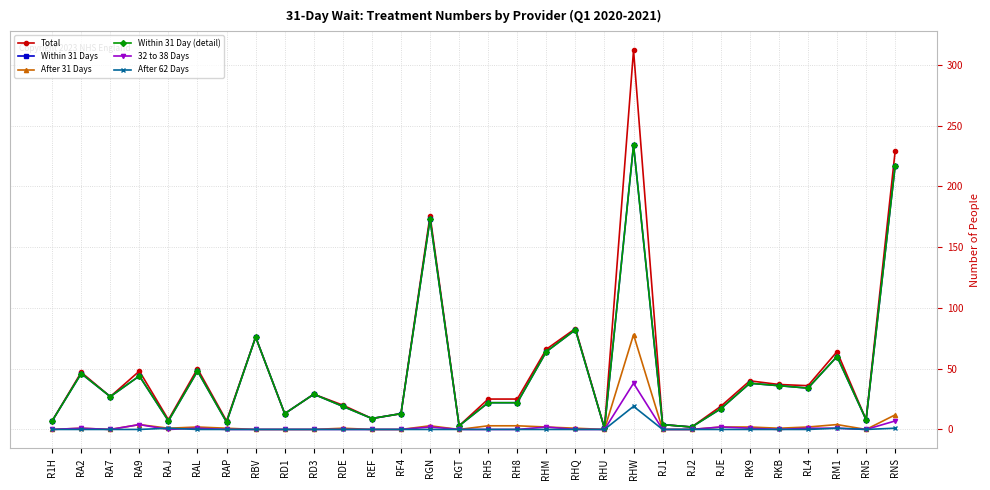

Does the chart have visible grid lines?

Yes